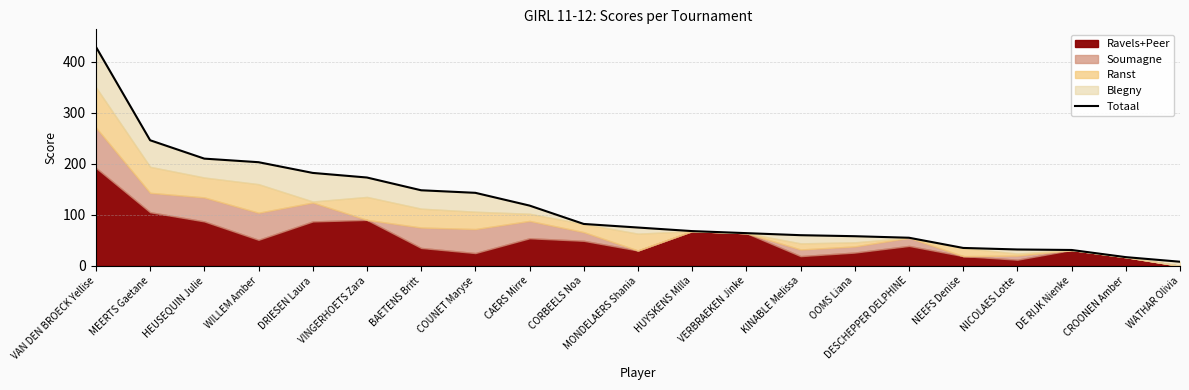

Rank the categories by value from highest to lowest.

VAN DEN BROECK Yellise, MEERTS Gaetane, HEUSEQUIN Julie, WILLEM Amber, DRIESEN Laura, VINGERHOETS Zara, BAETENS Britt, COUNET Maryse, CAERS Mirre, CORBEELS Noa, MONDELAERS Shania, HUYSKENS Milla, VERBRAEKEN Jinke, KINABLE Melissa, OOMS Liana, DESCHEPPER DELPHINE, NEEFS Denise, NICOLAES Lotte, DE RIJK Nienke, CROONEN Amber, WATHAR Olivia